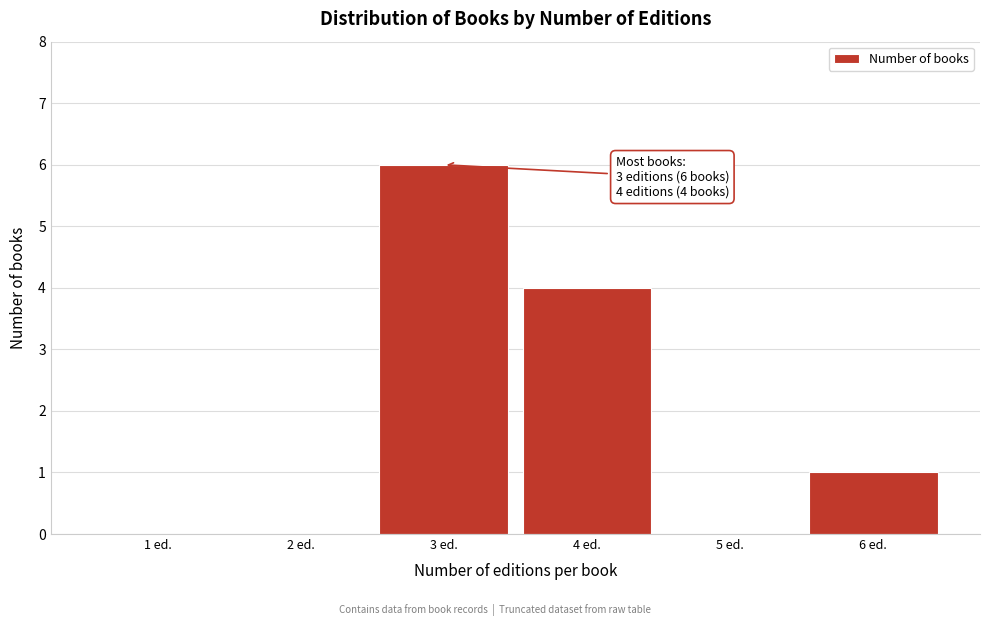

Reading left to right, extract all data points from this chart.

1 ed.=0	2 ed.=0	3 ed.=6	4 ed.=4	5 ed.=0	6 ed.=1